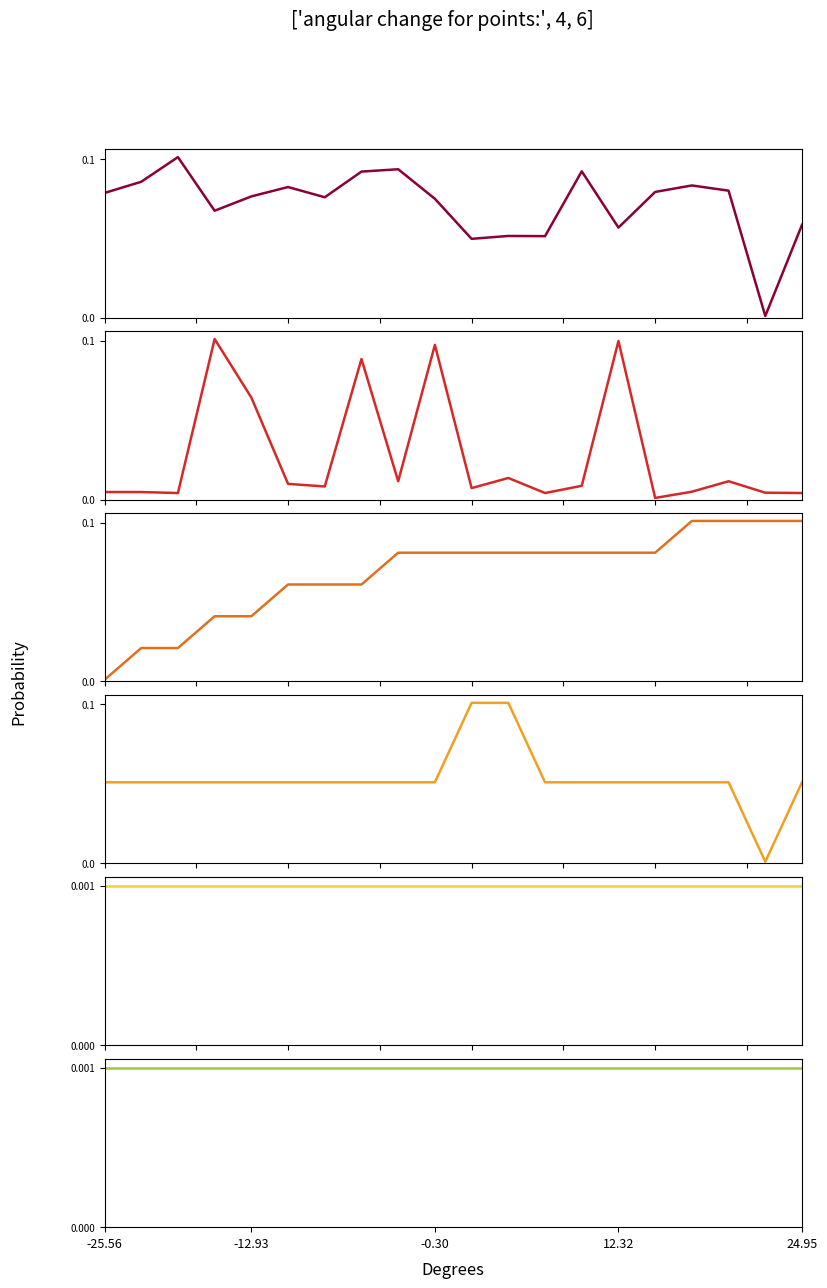

Which series has the largest range (max minus min)?

Samples